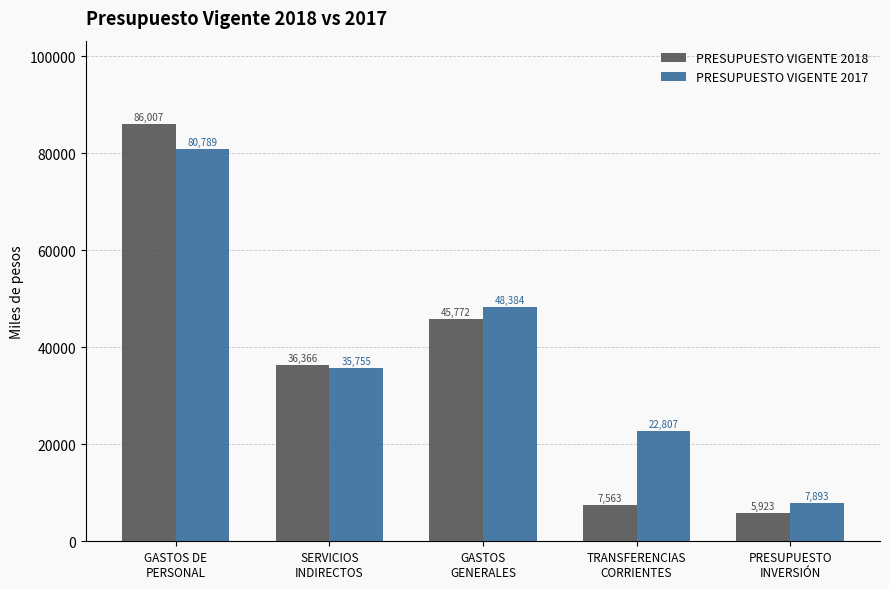

What is the maximum value shown in the chart?

86006.8